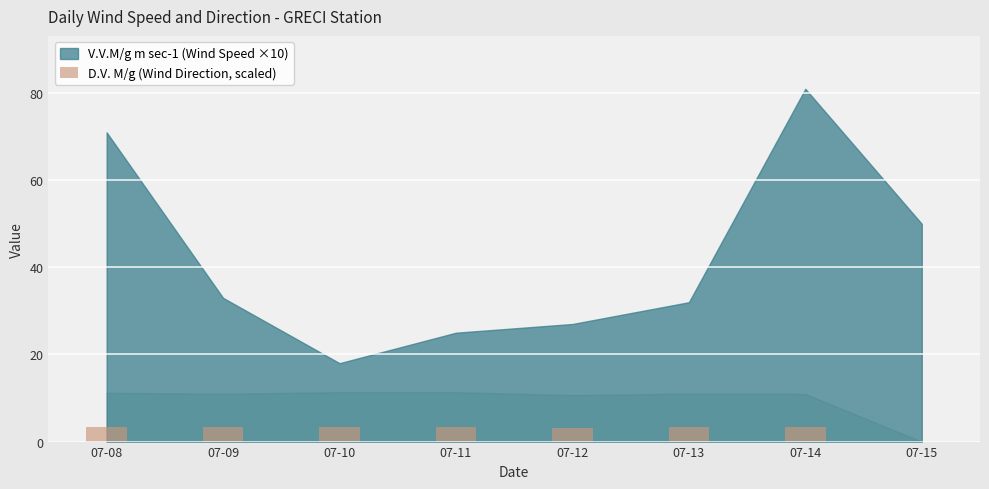

What is the greatest value displayed?

3.4